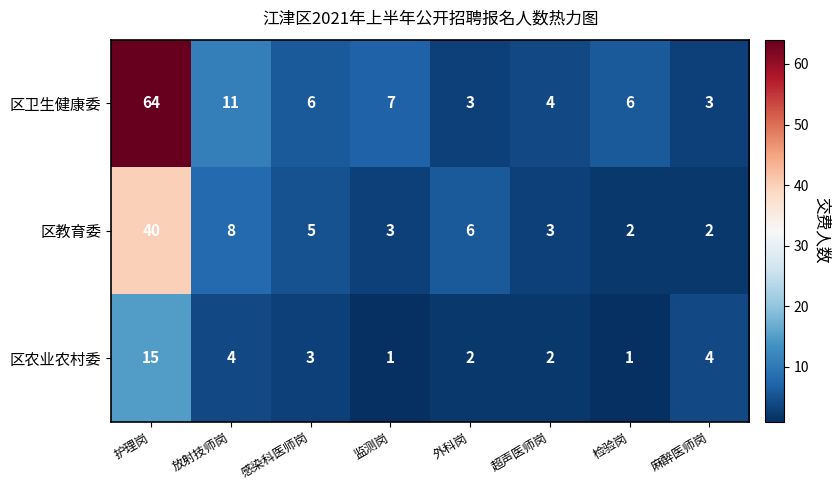

What is the maximum value shown in the chart?

64